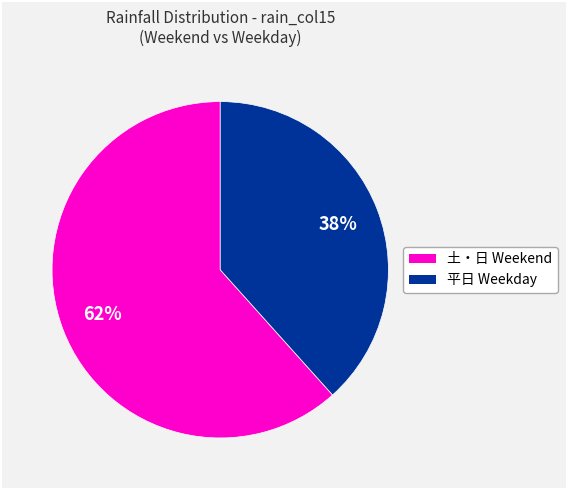

Count the number of slices in the pie.

2